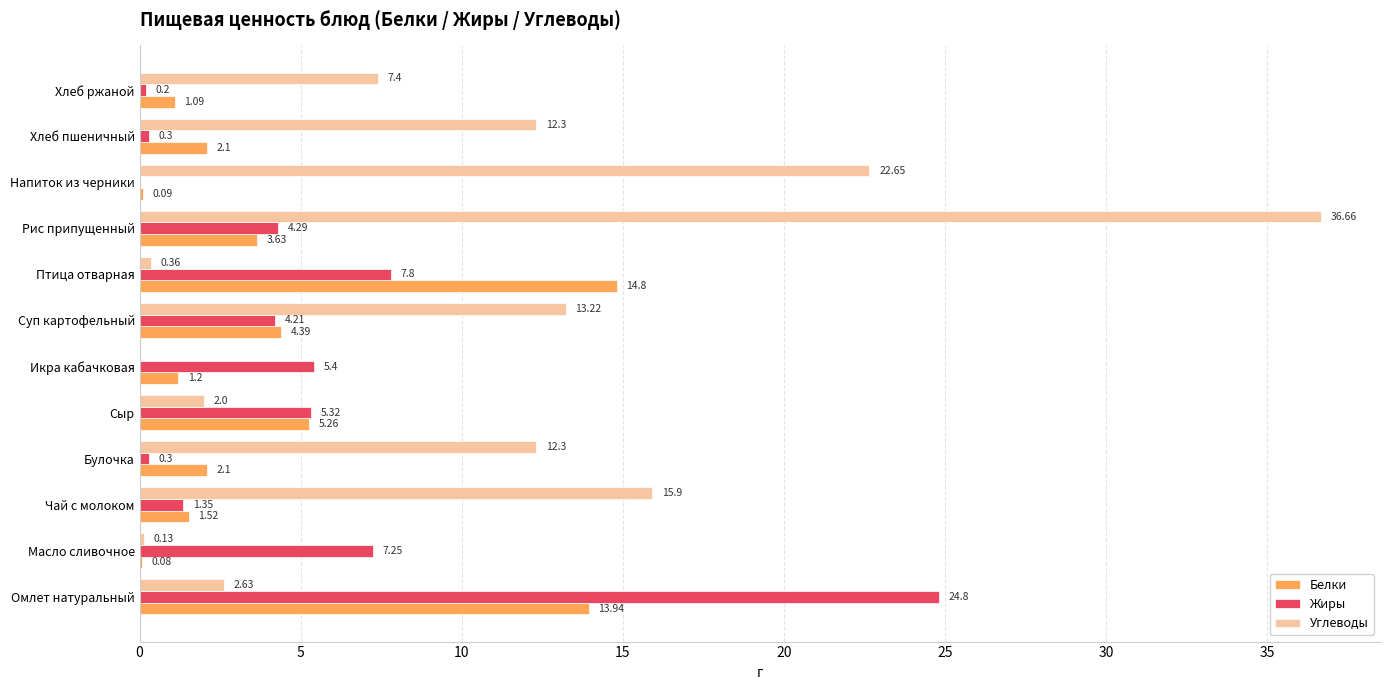

Where is Белки nearest to the value 7?

Сыр